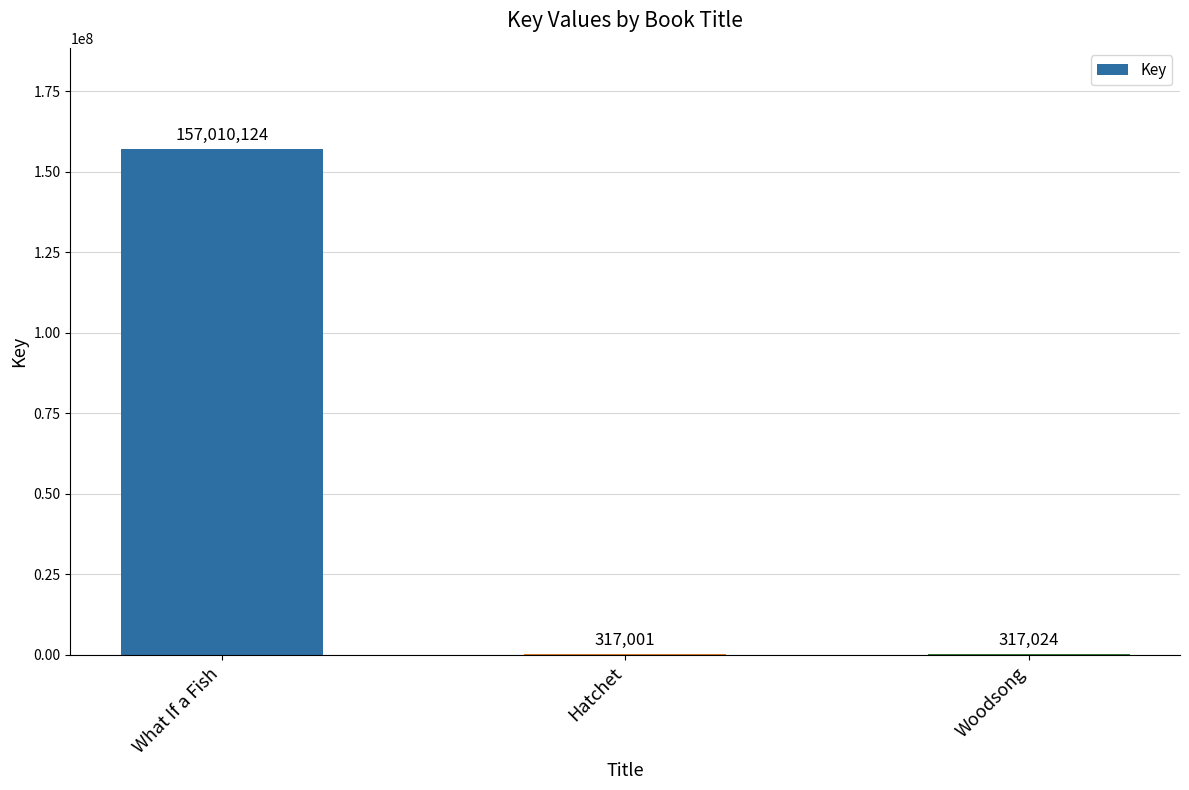

What is the greatest value displayed?

157010124